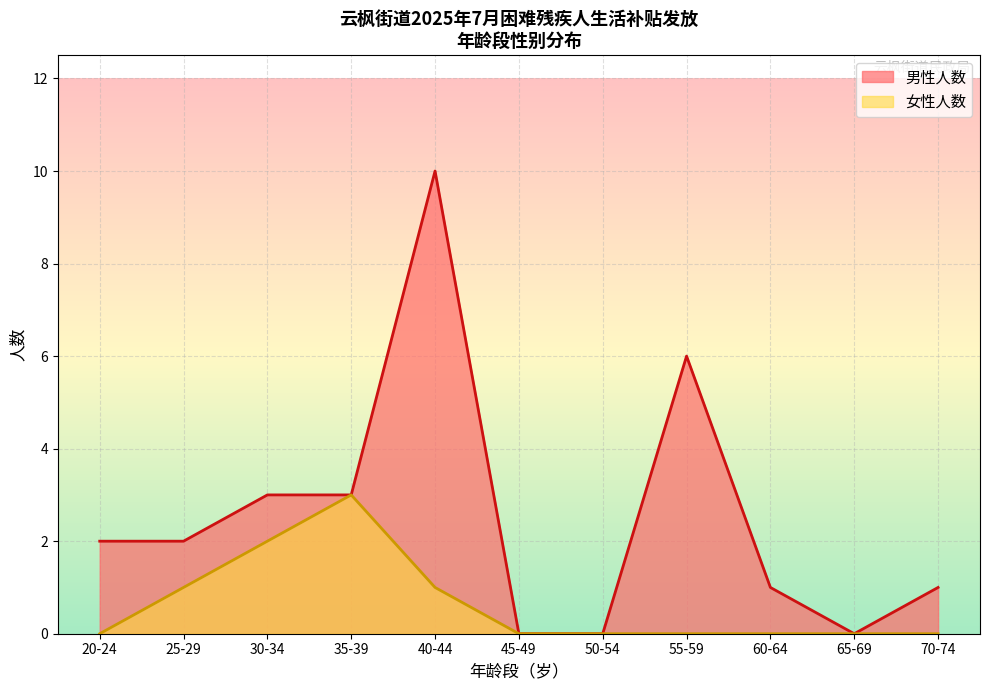

Between 20-24 and 40-44, which series saw the biggest shift?

男性人数